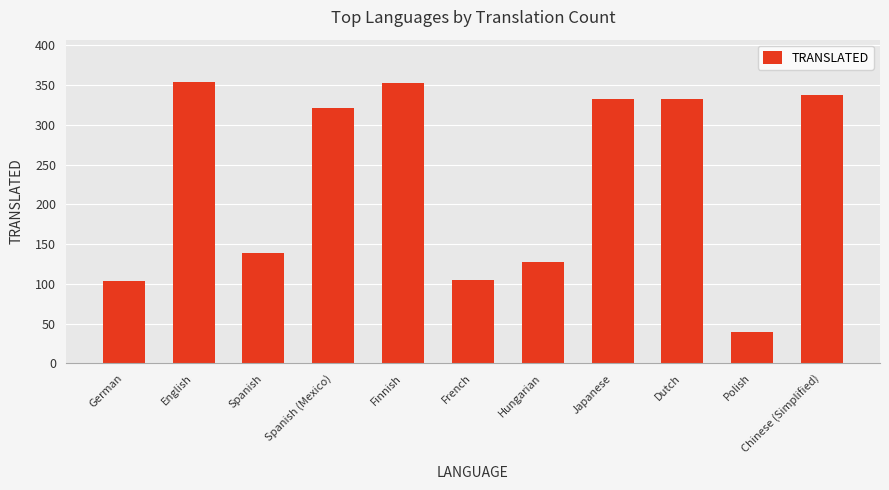

Approximately how many times larger is the value at Spanish compared to Chinese (Simplified)?

0.4